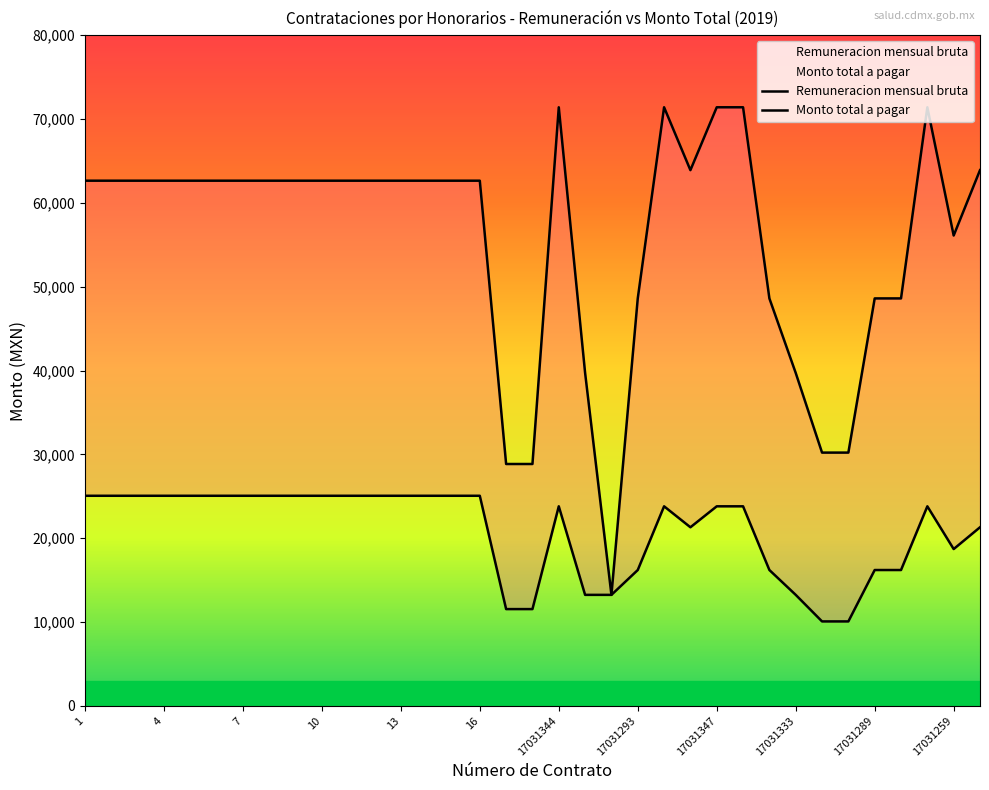

Which series has the largest range (max minus min)?

Monto total a pagar